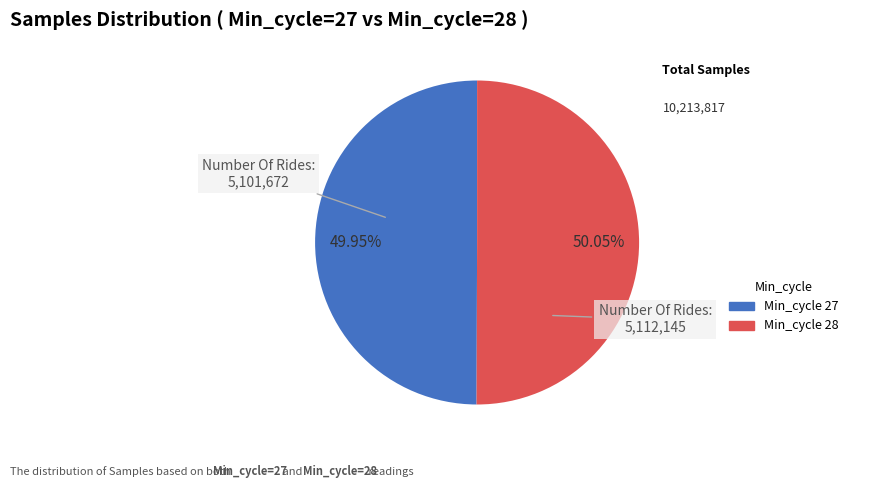

Does any single category account for the majority?

Yes